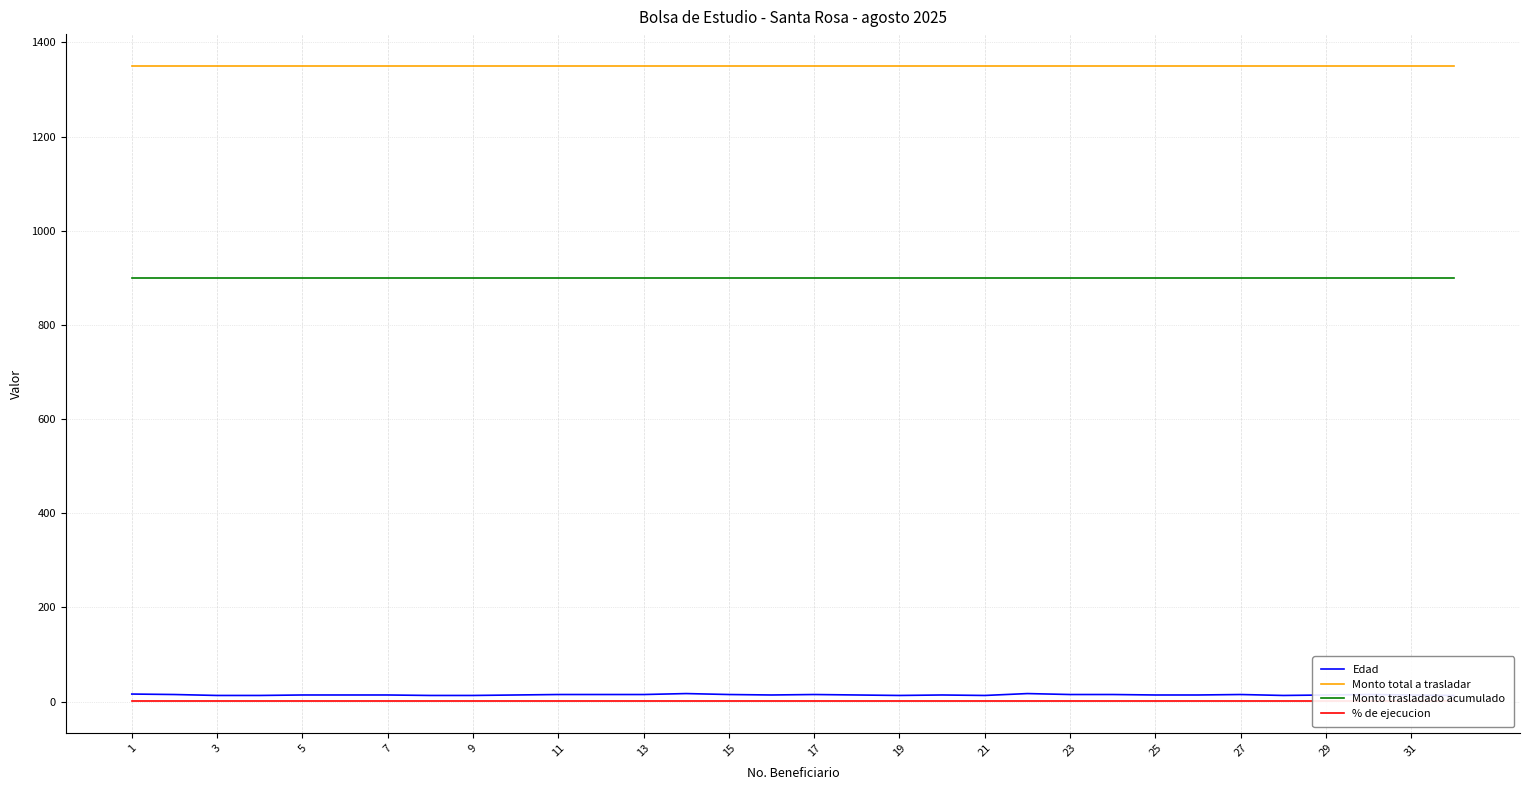

What is the difference between the maximum and minimum values in the Edad series?

4.0